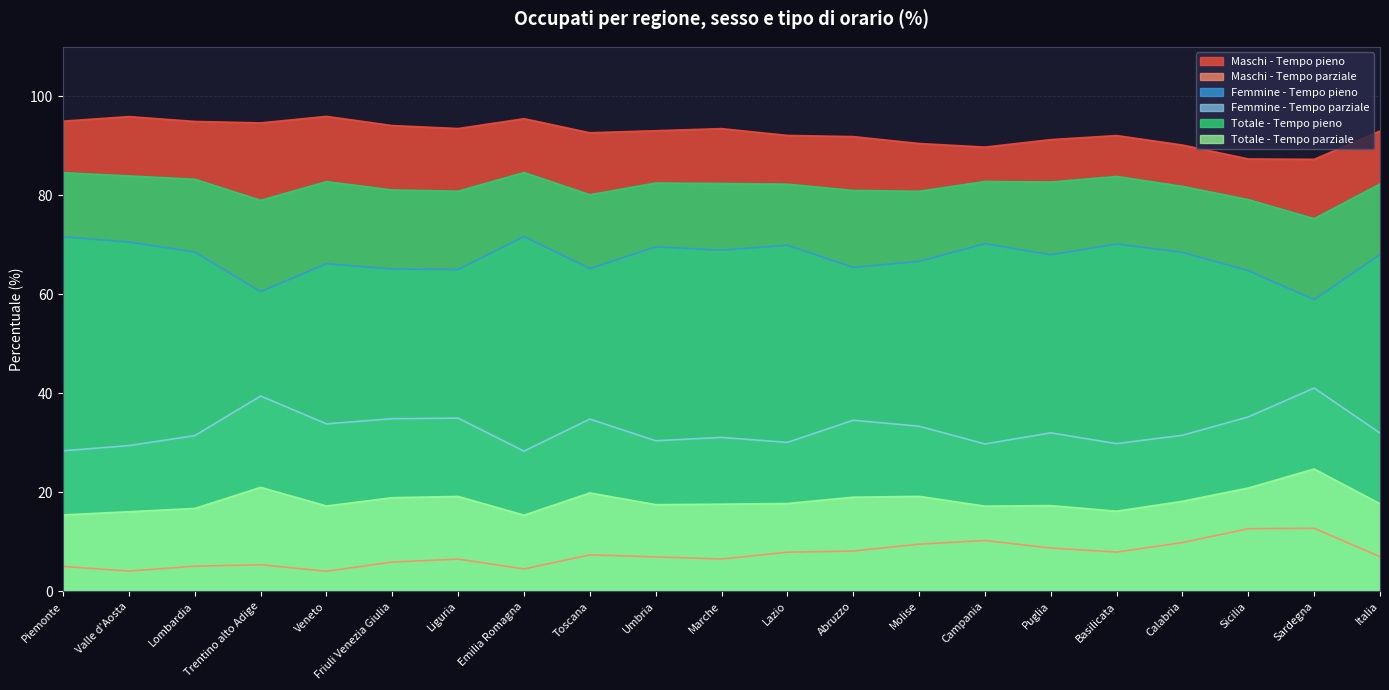

Count the number of data series in this chart.

6